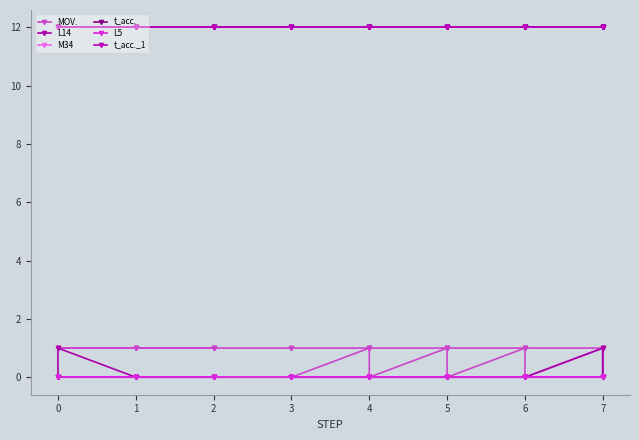

Between 33 and −1, which is larger?

33